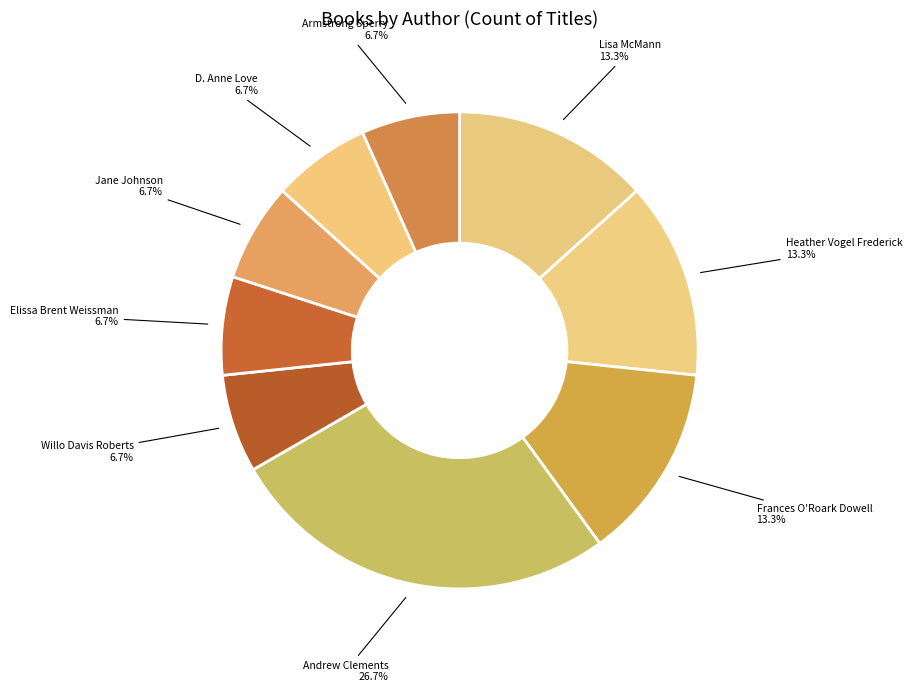

What is the smallest slice in the pie chart?

Willo Davis Roberts